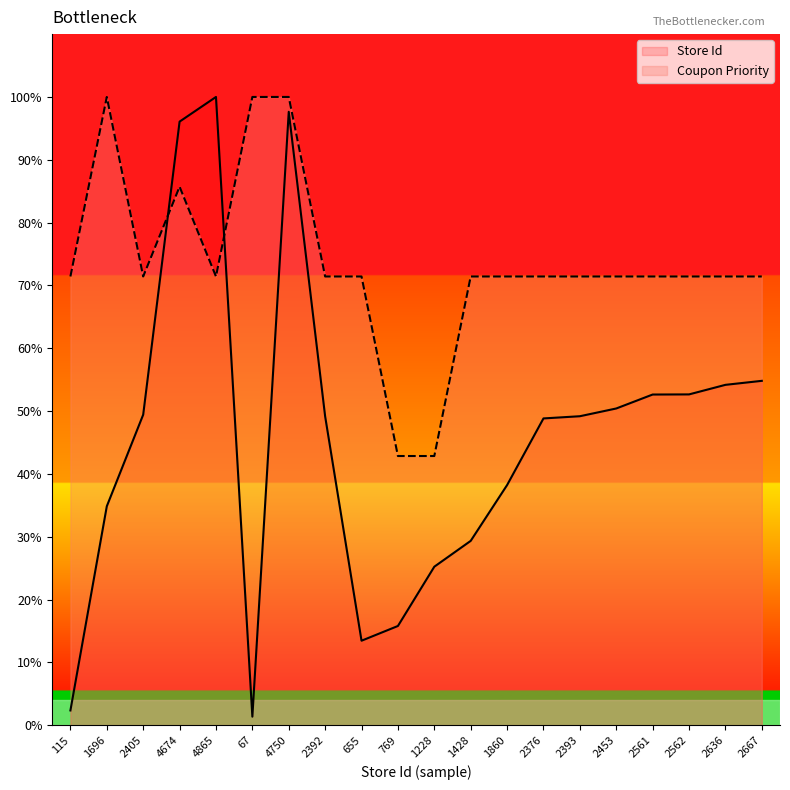

What is the average value of the Store Id series?

45.8